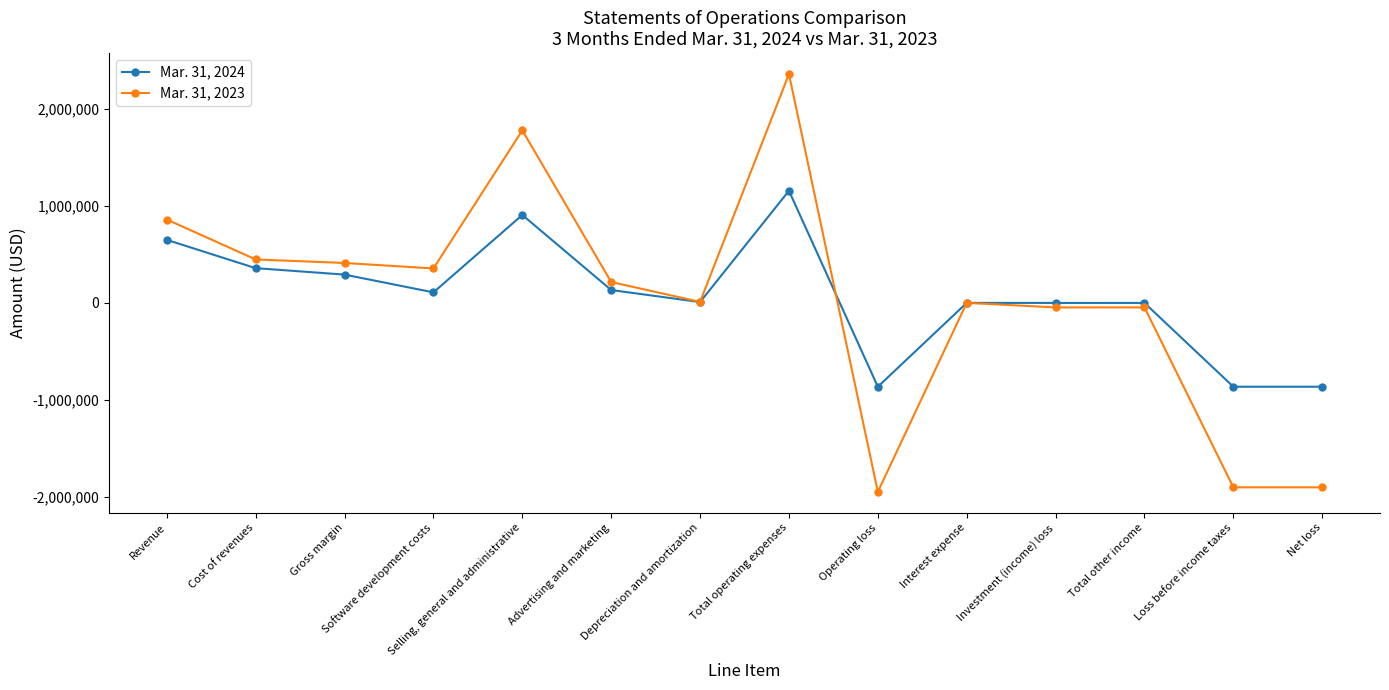

What is the difference between the highest and lowest values at Loss before income taxes?

1036657